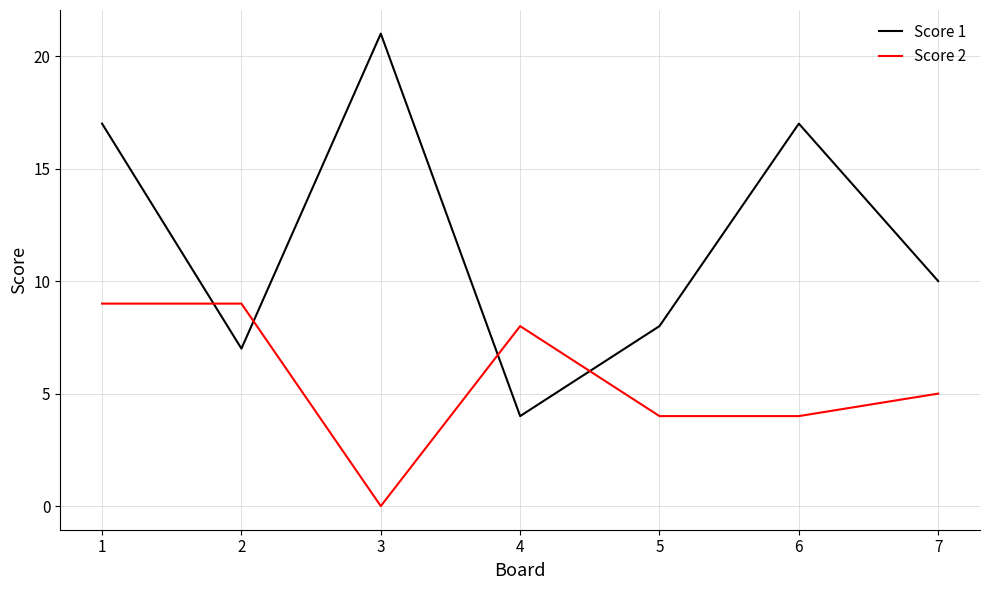

At which category does the chart reach its peak across all series?

3